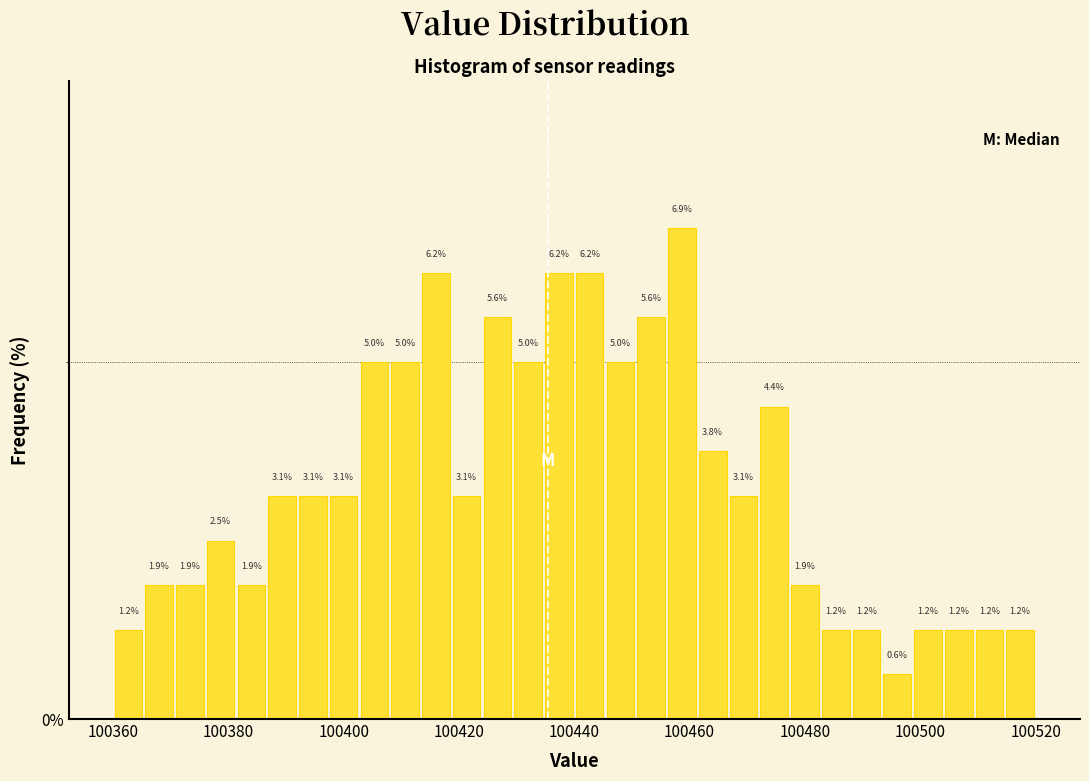

Around what value on the x-axis is the tallest bar? Give the approximate position of its centre, as read against the axis.

100458